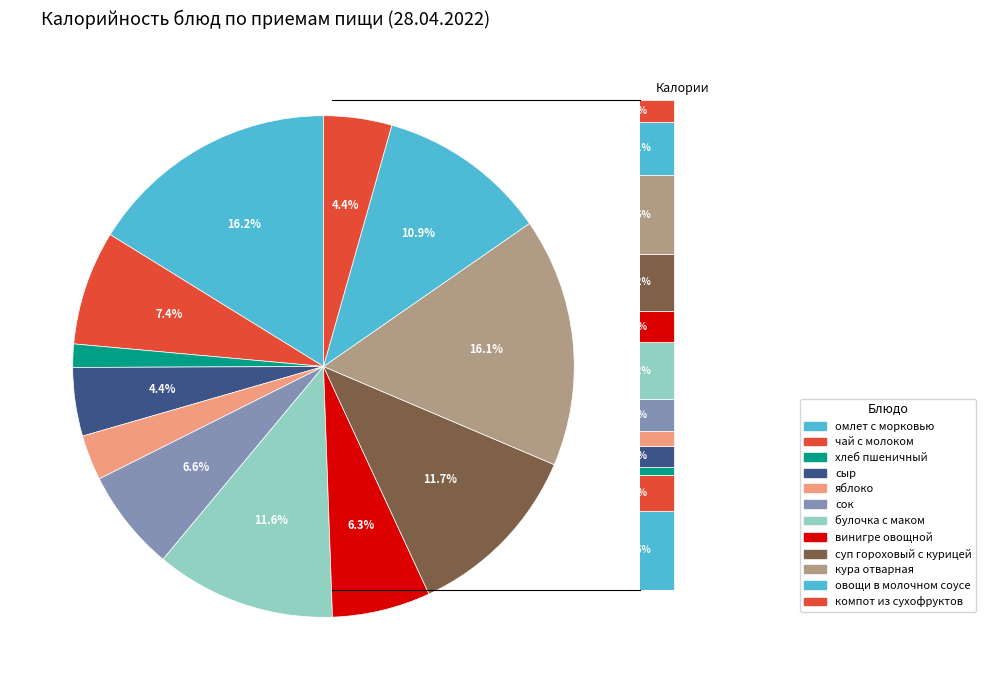

Count the number of slices in the pie.

12